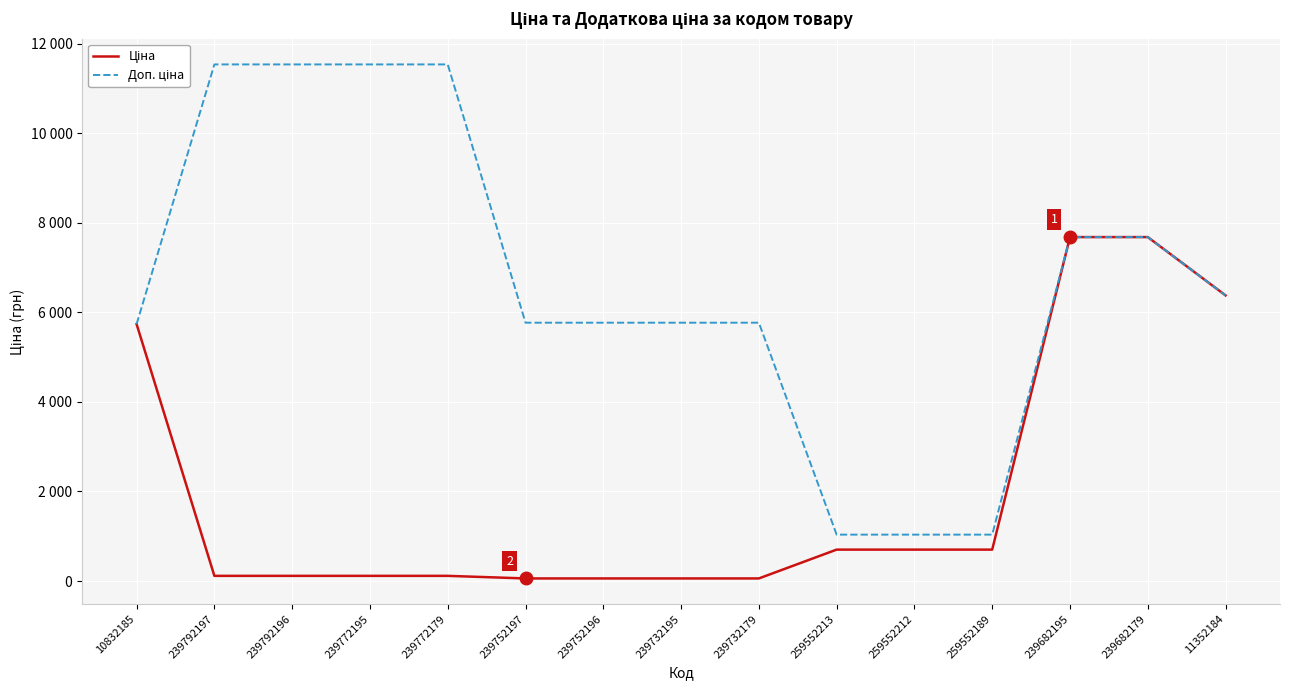

Does the chart display data point markers on the line(s)?

No